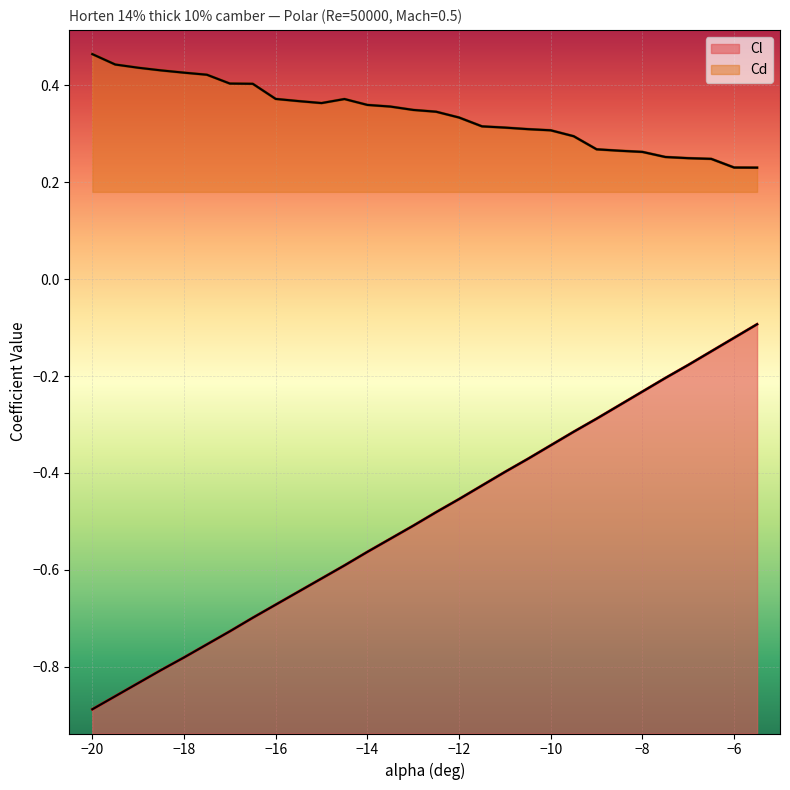

Is the value of Cl at −10 greater than the value of Cd at 20?

No